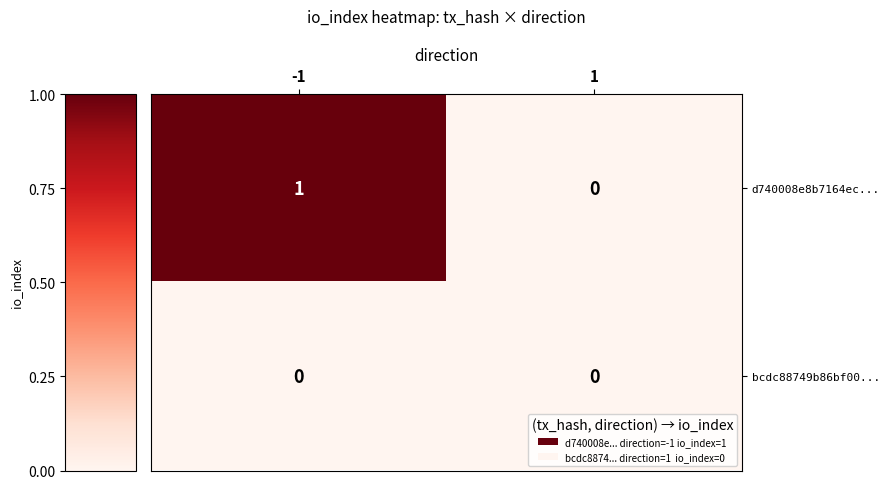

At -1, list the series in order from largest to smallest.

d740008e8b7164ec..., bcdc88749b86bf00...